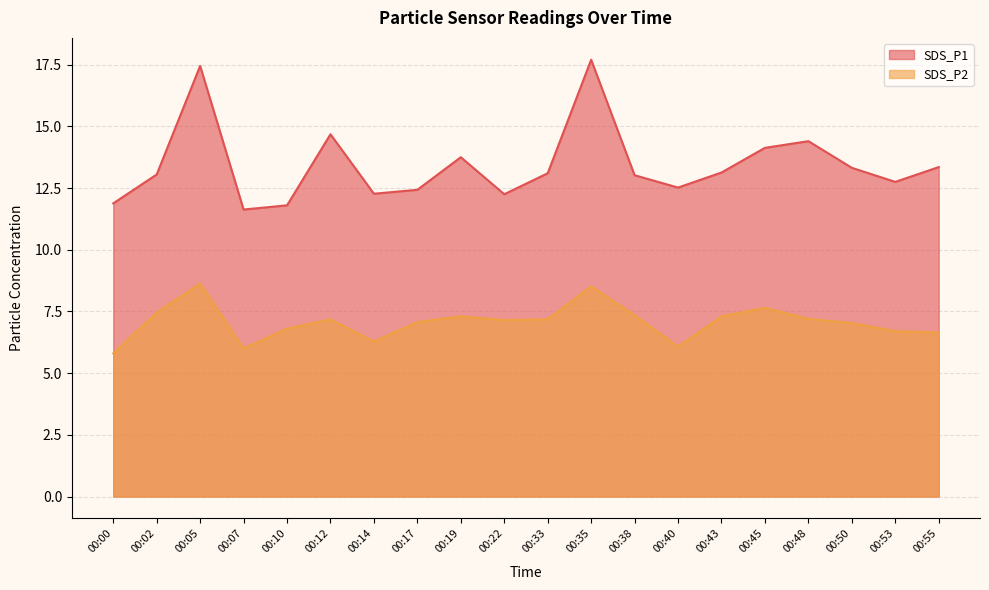

Reading right to left, extract all data points from this chart.

SDS_P1: 13.3	12.8	13.3	14.4	14.1	13.1	12.5	13.0	17.7	13.1	12.2	13.8	12.4	12.3	14.7	11.8	11.6	17.4	13.1	11.9
SDS_P2: 6.7	6.7	7.0	7.2	7.7	7.3	6.1	7.3	8.5	7.2	7.2	7.3	7.1	6.3	7.2	6.8	6.0	8.6	7.5	5.8